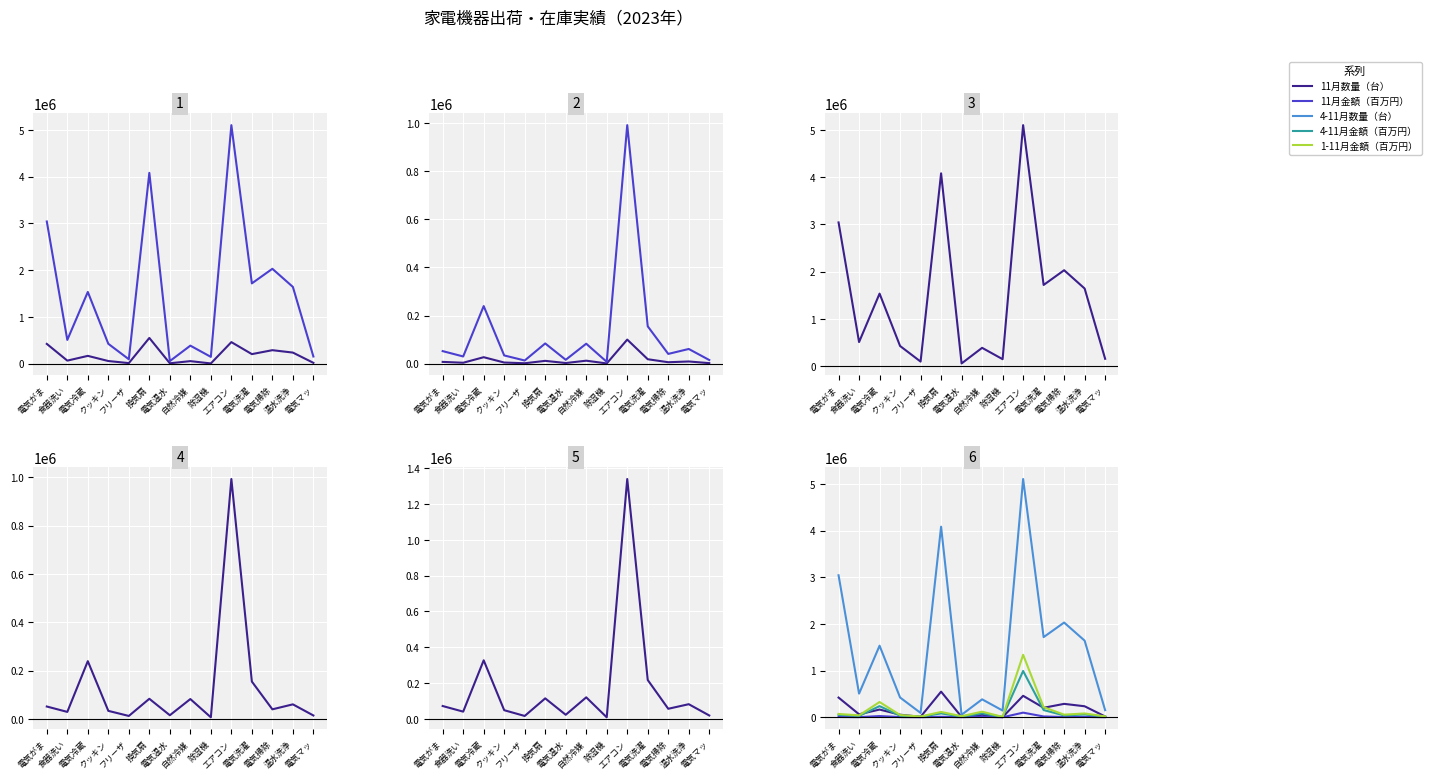

Where is the first local minimum for 4-11月金額（百万円）?

食器洗い